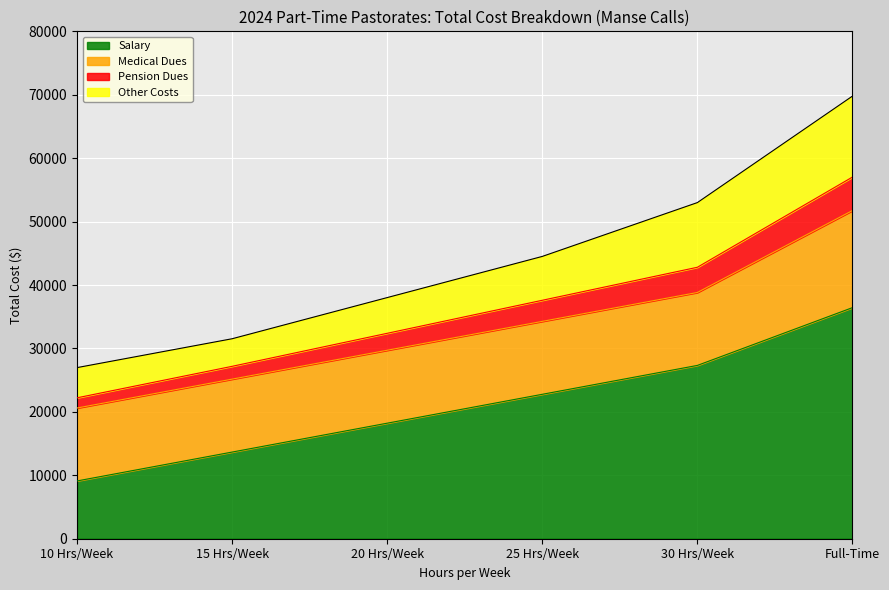

What is the total value across all series at 30 Hrs/Week?

52998.0